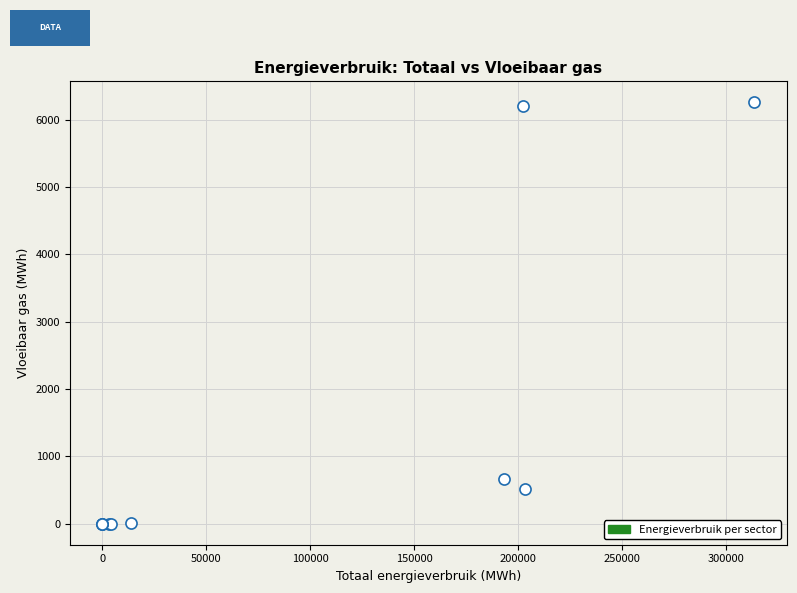

What Y value in the scatter plot is closest to 3129?

660.8